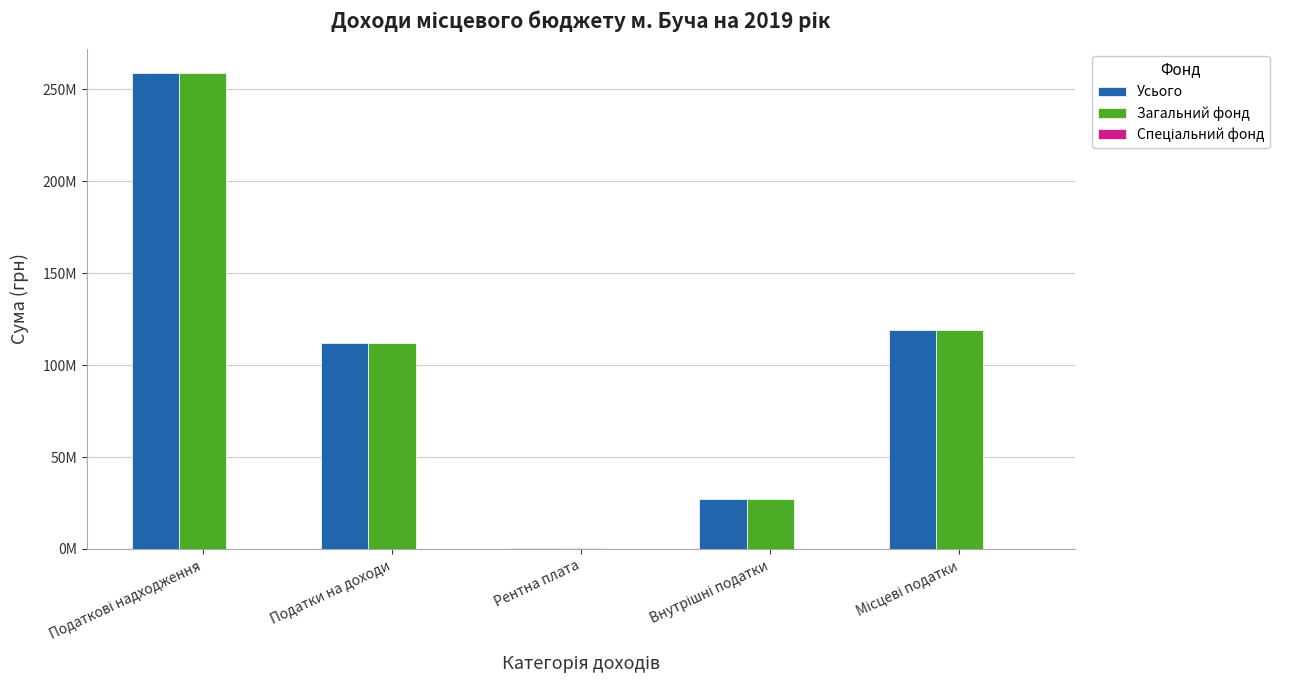

Which series has the widest spread of values?

Усього